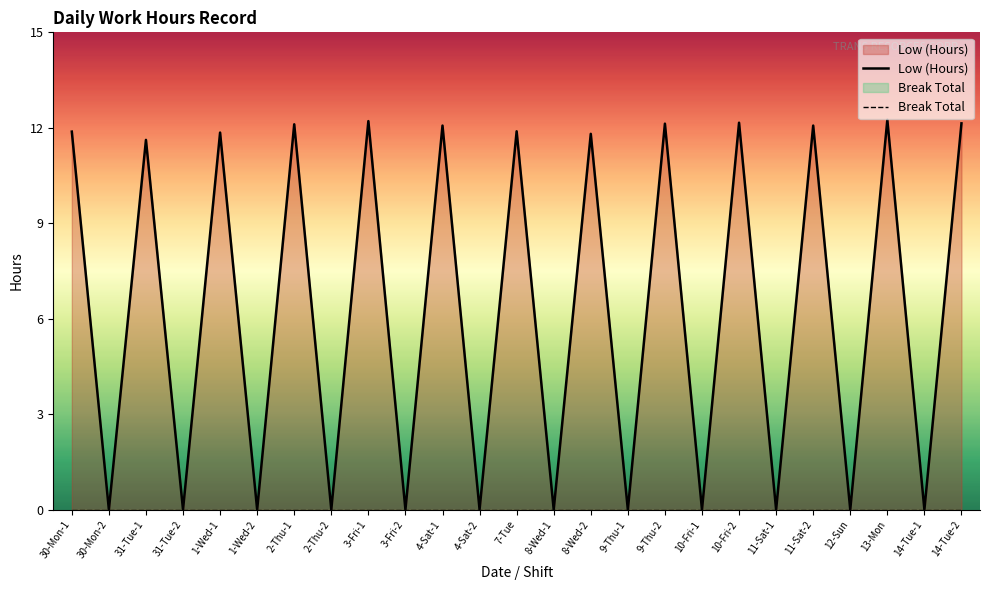

Rank the categories by Break Total value from highest to lowest.

30-Mon-1, 30-Mon-2, 31-Tue-1, 31-Tue-2, 1-Wed-1, 1-Wed-2, 2-Thu-1, 2-Thu-2, 3-Fri-1, 3-Fri-2, 4-Sat-1, 4-Sat-2, 7-Tue, 8-Wed-1, 8-Wed-2, 9-Thu-1, 9-Thu-2, 10-Fri-1, 10-Fri-2, 11-Sat-1, 11-Sat-2, 12-Sun, 13-Mon, 14-Tue-1, 14-Tue-2